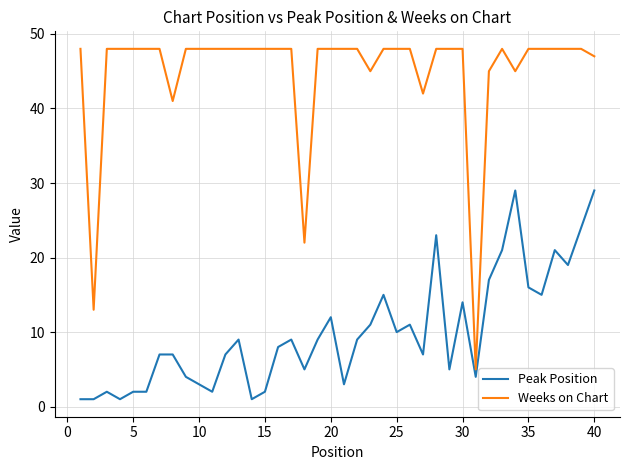

Rank the series by their maximum value, from lowest to highest.

Peak Position, Weeks on Chart